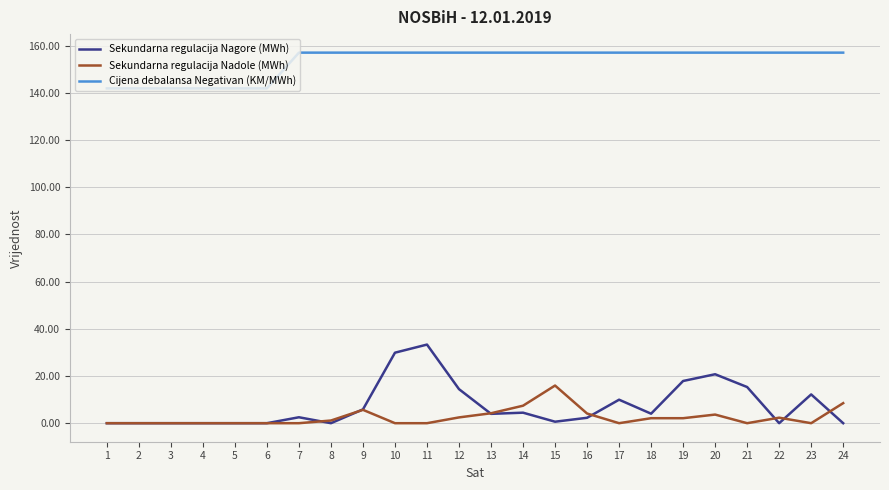

Does the chart display data point markers on the line(s)?

No